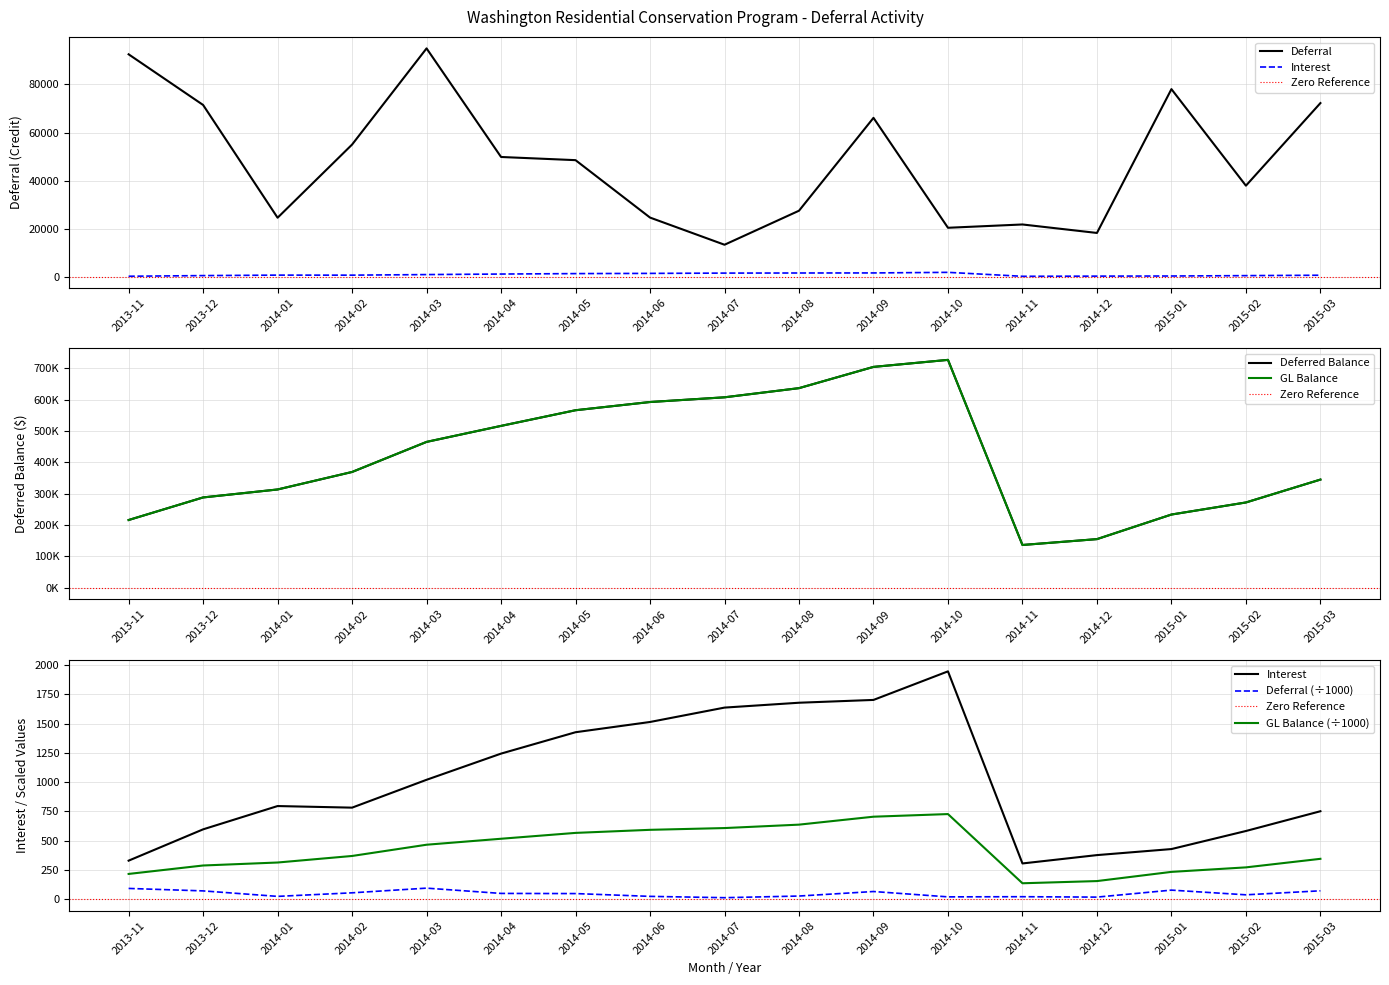

Is this an area chart (filled region under the line)?

No